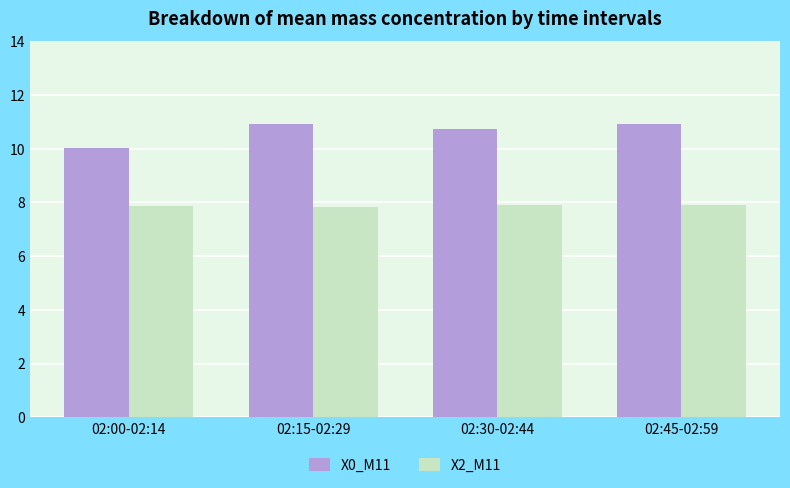

At which label does X0_M11 reach its minimum?

02:00-02:14